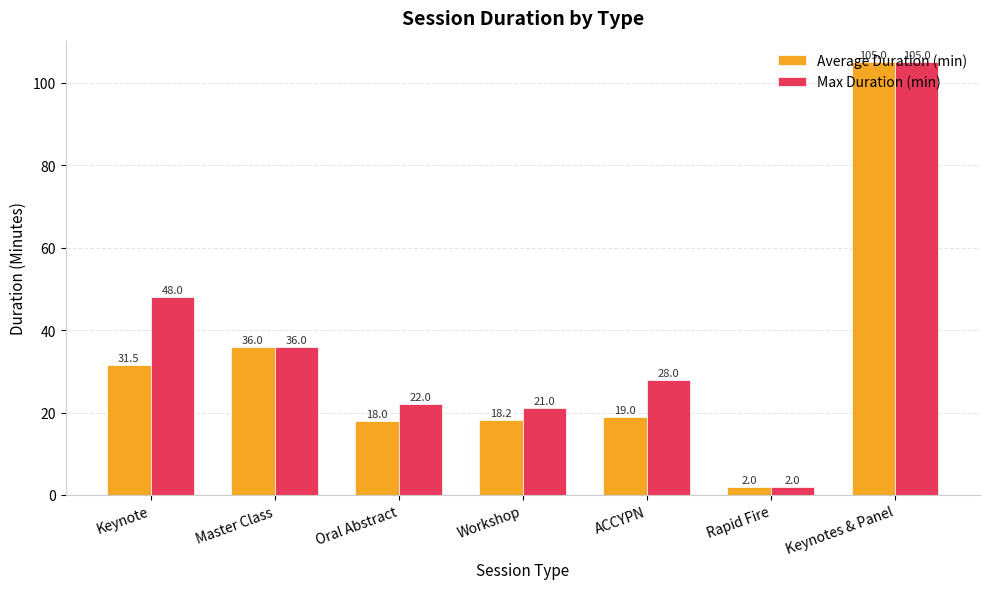

What position from the left is ACCYPN?

5